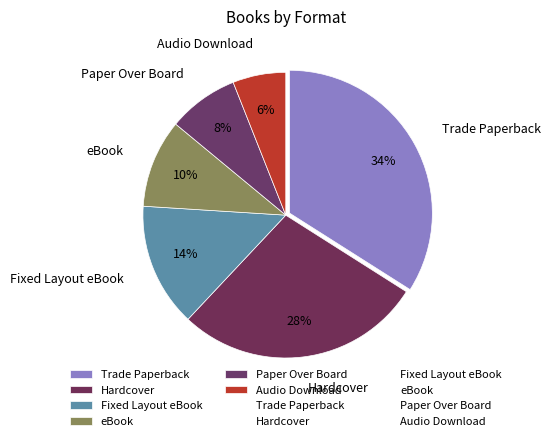

How many slices are in this pie chart?

6